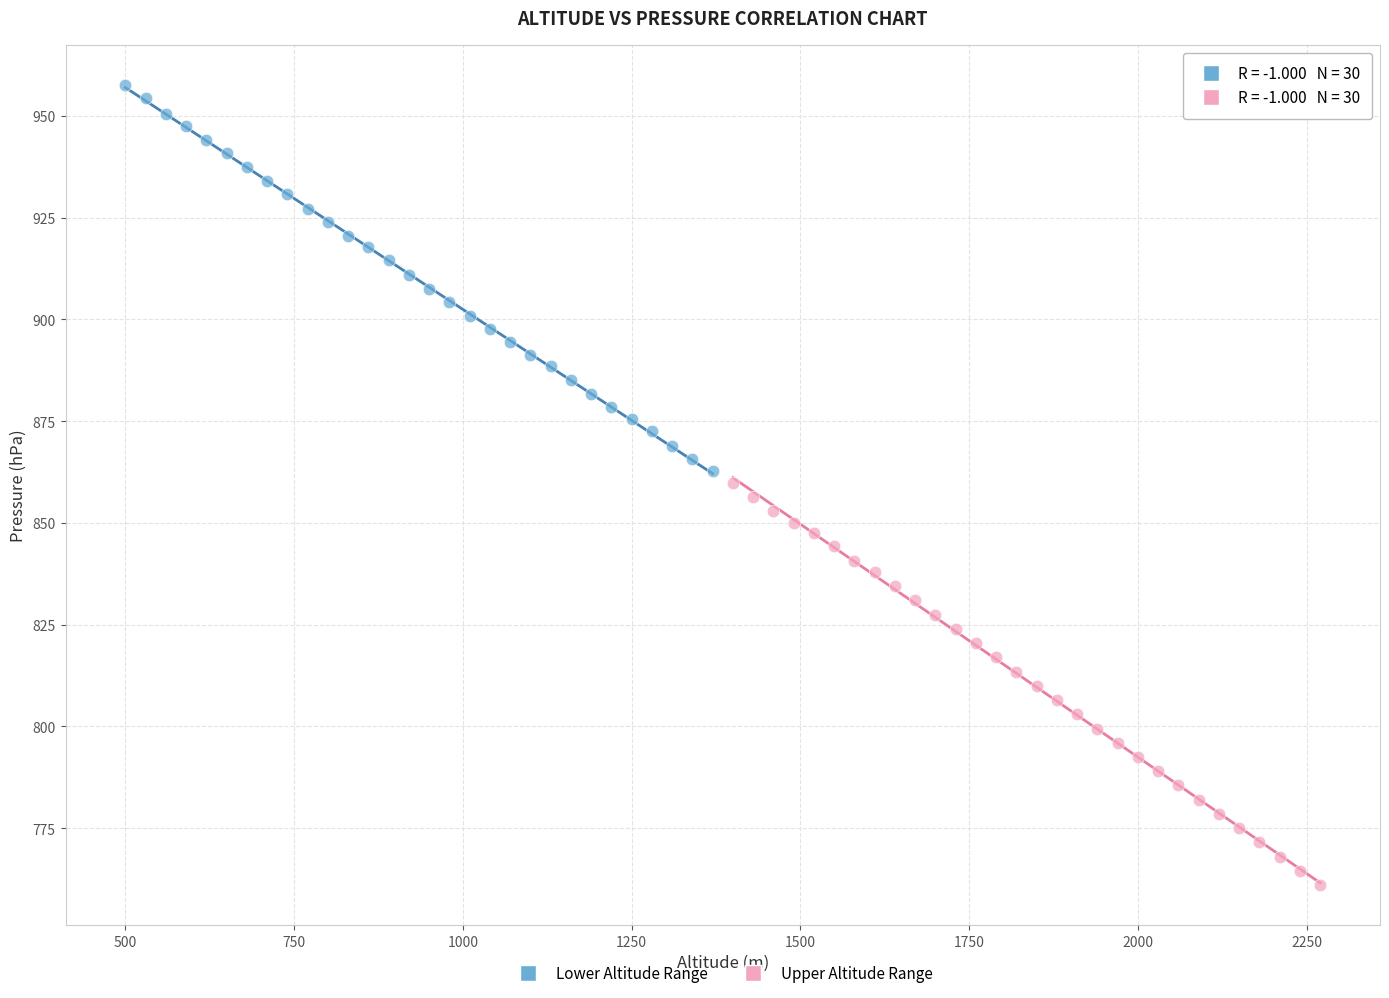

Which series reaches the minimum Y coordinate?

Upper Altitude Range